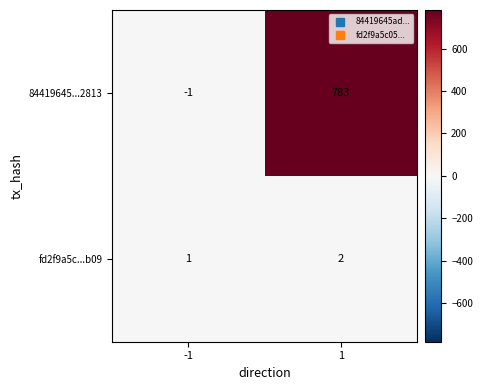

Rank the series by their average value, from lowest to highest.

fd2f9a5c...b09, 84419645...2813